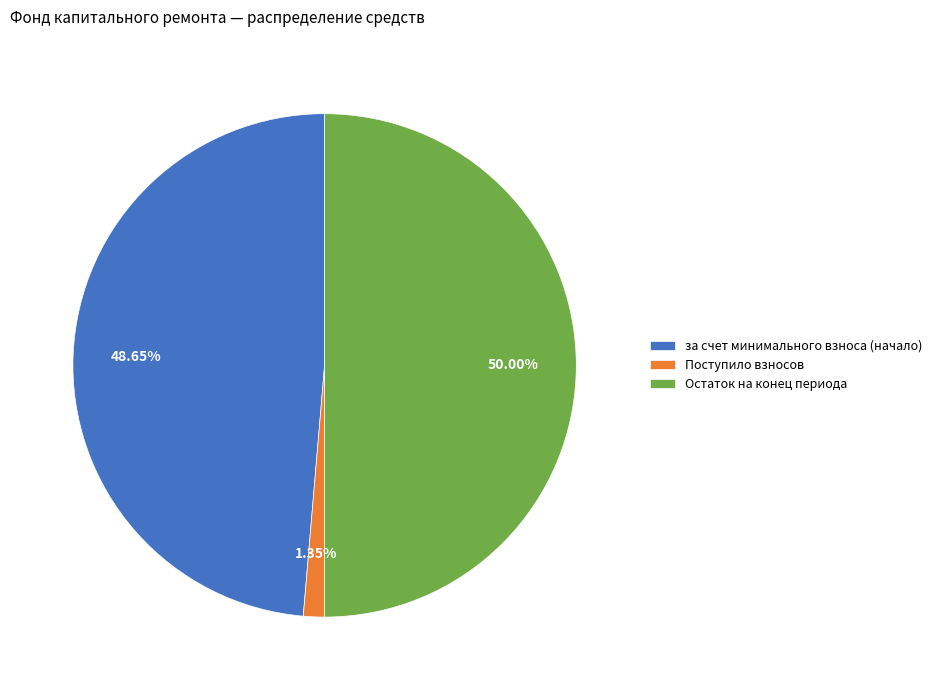

How many segments does this pie chart have?

3